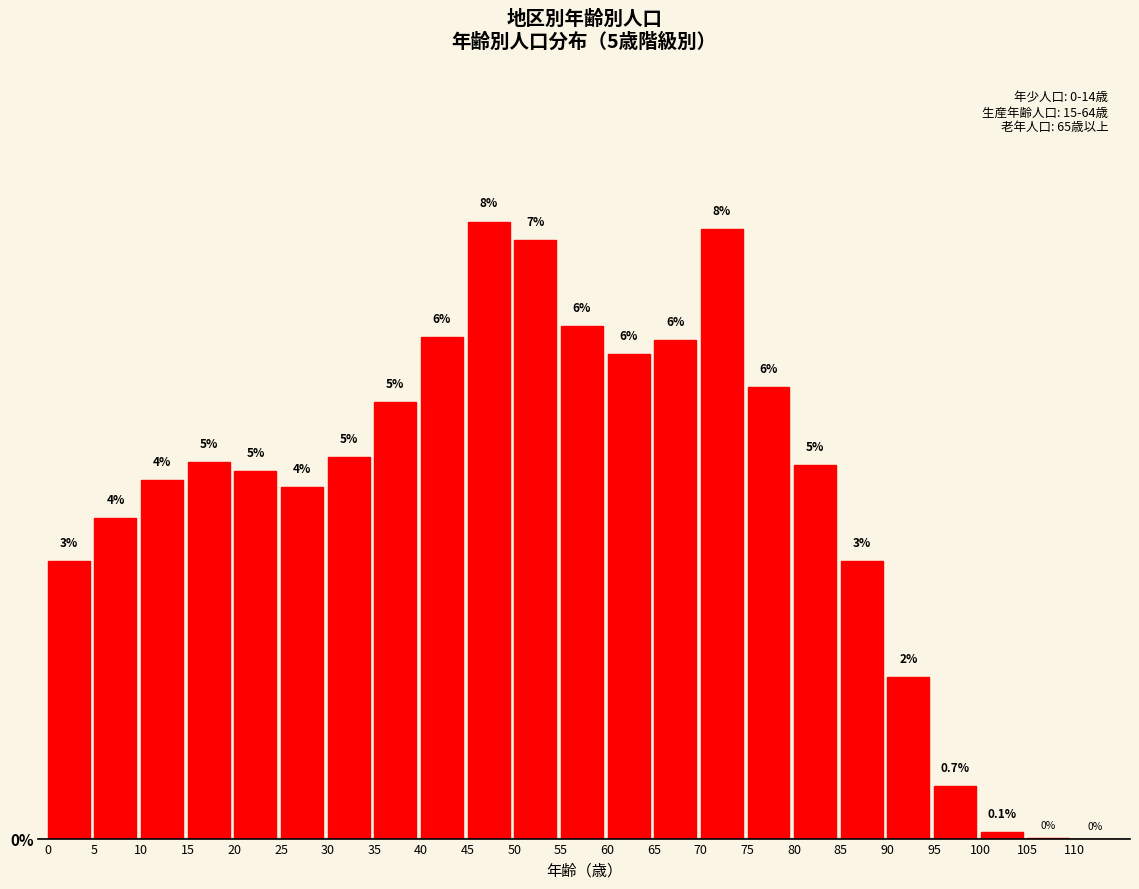

Where does the data first go above 4?

5